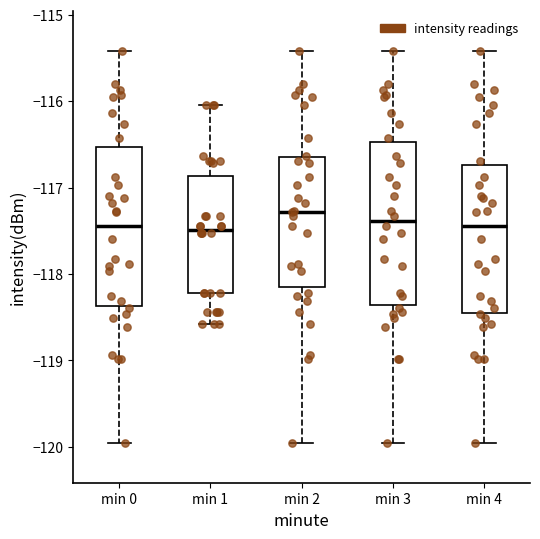

Where is the lower edge of the box for min 1 on the y-axis? The values are not printed on the chart, so give them approximately, as read against the axis.

-118.2